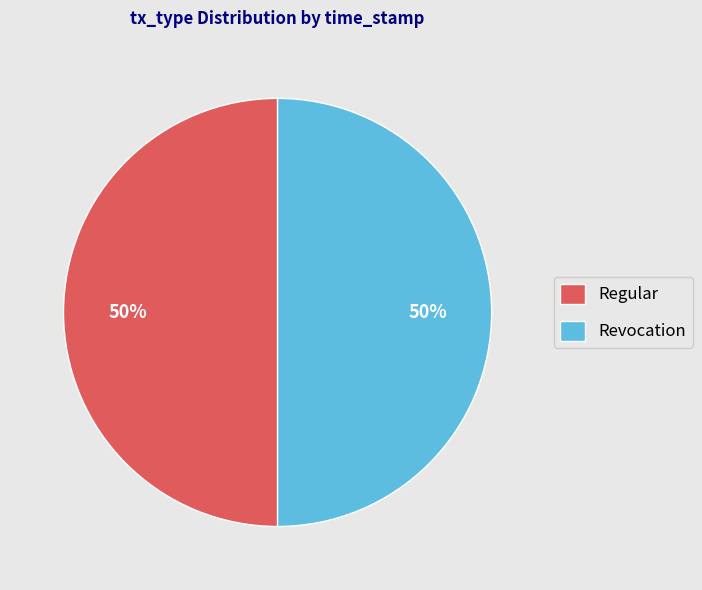

To the nearest percent, what is the combined percentage of Regular and Revocation?

100%